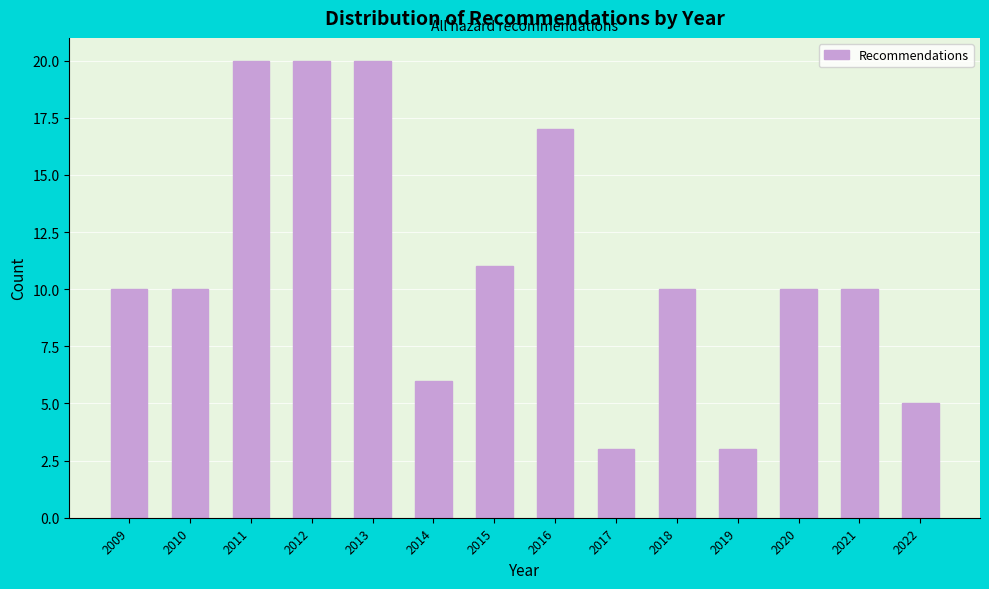

Reading left to right, list all the values displayed in this chart.

10	10	20	20	20	6	11	17	3	10	3	10	10	5